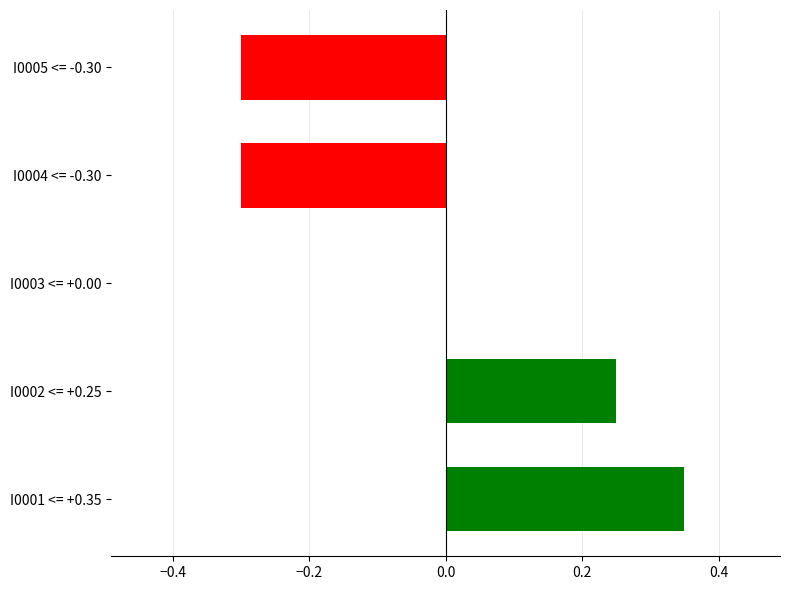

True or false: the data shows -0.3 at I0004 <= -0.30.

True